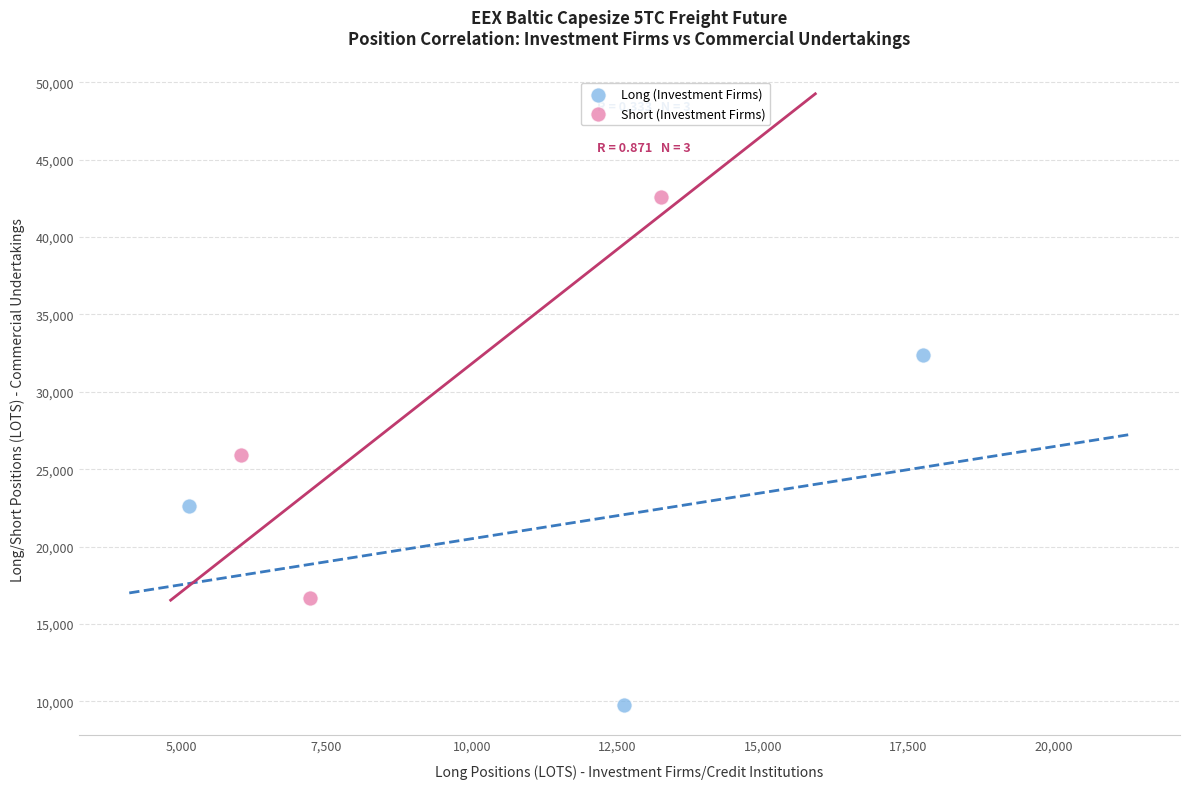

What are all the series names shown in the legend?

Long (Investment Firms), Short (Investment Firms)